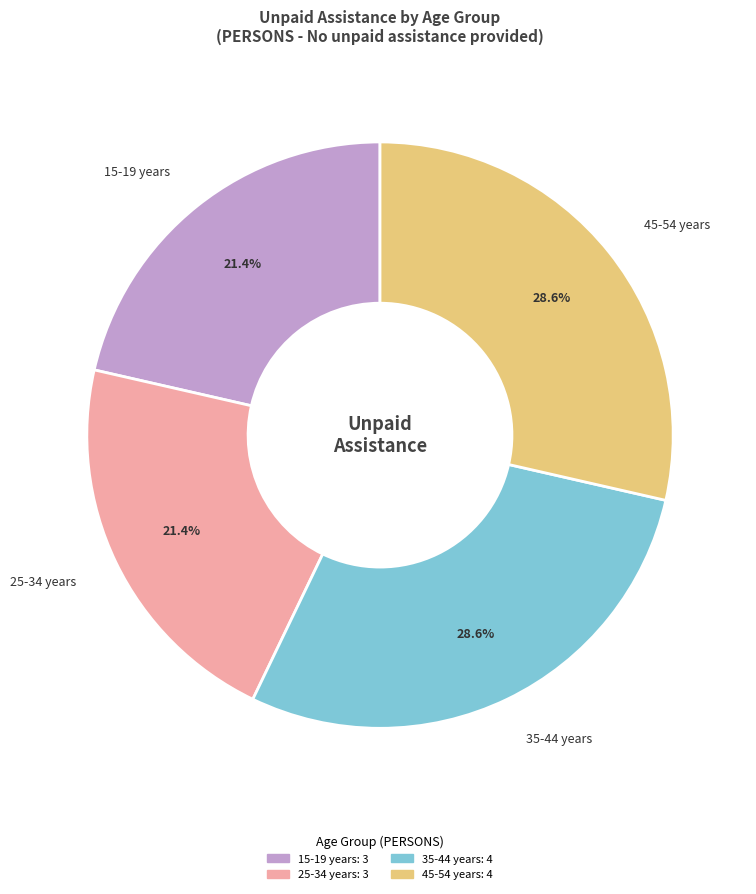

Is the sum of 35-44 years and 45-54 years greater than half?

Yes